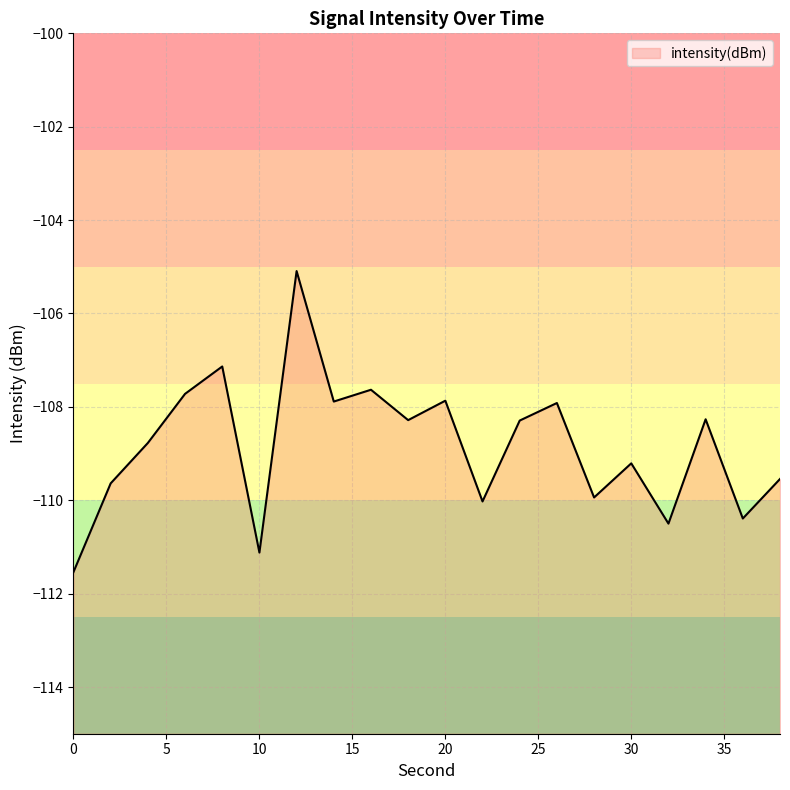

Where is the first local maximum?

8